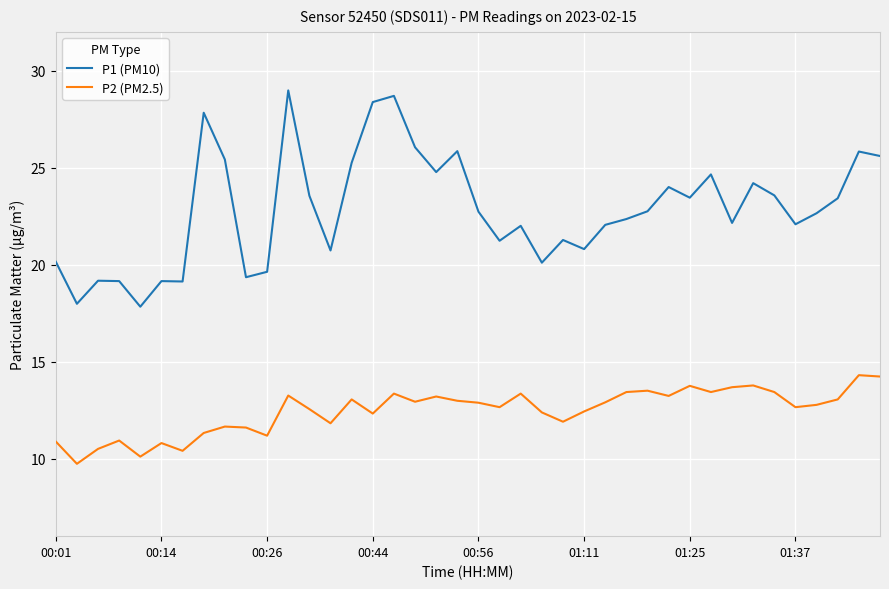

What is the lowest value of the P2 (PM2.5) series?

9.7